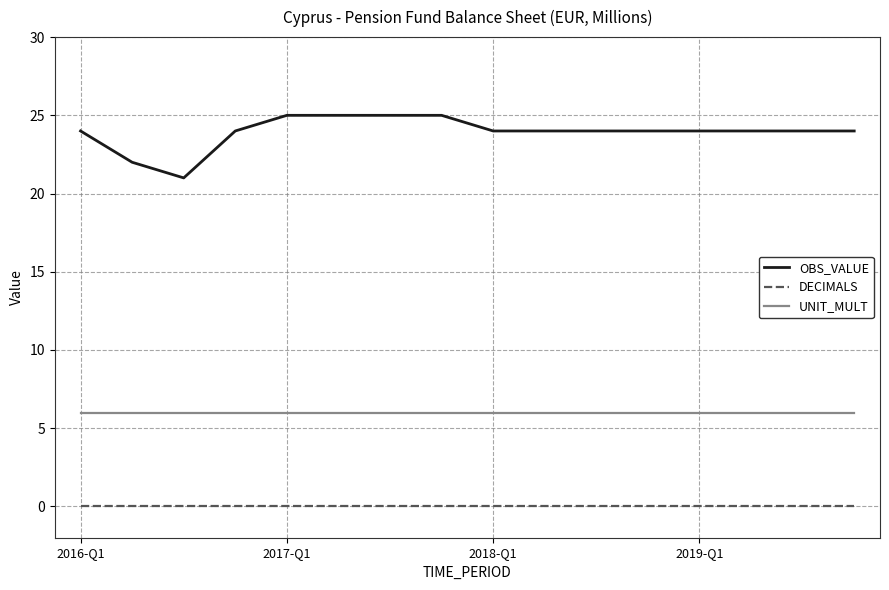

Which series has the largest range (max minus min)?

OBS_VALUE